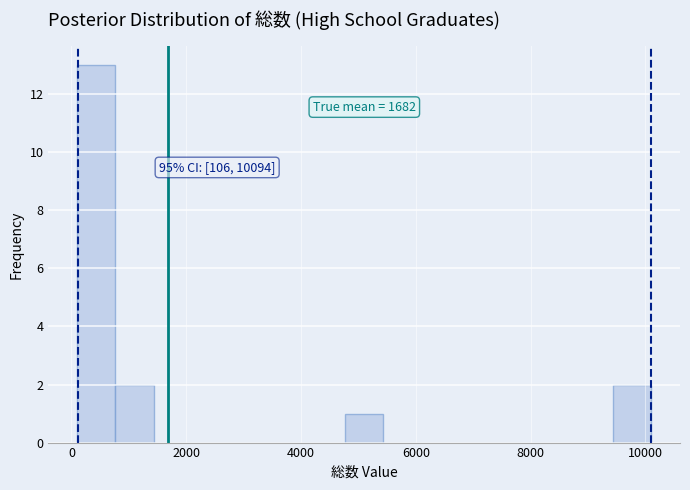

Read against the x-axis, roughly where is the centre of the tallest bar?

400